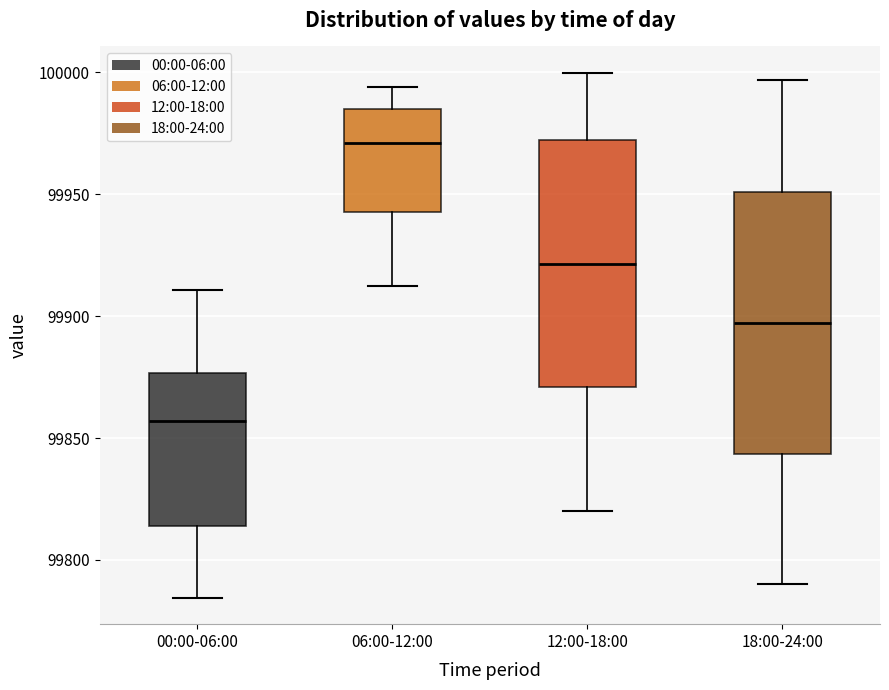

Which box has the highest median line?

06:00-12:00